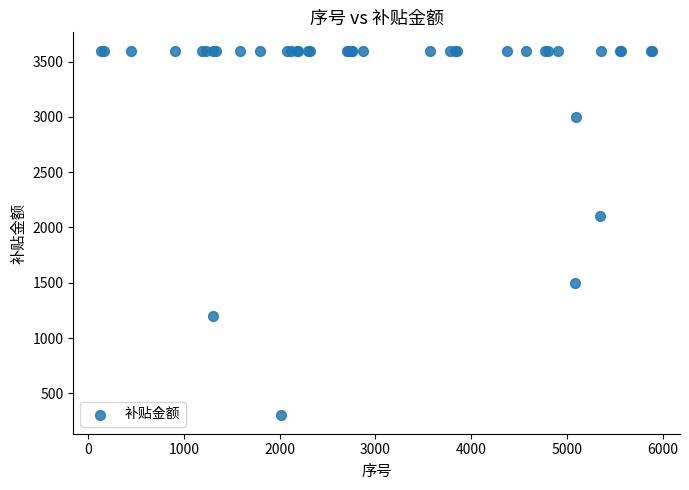

What Y value in the scatter plot is closest to 1950?

2100